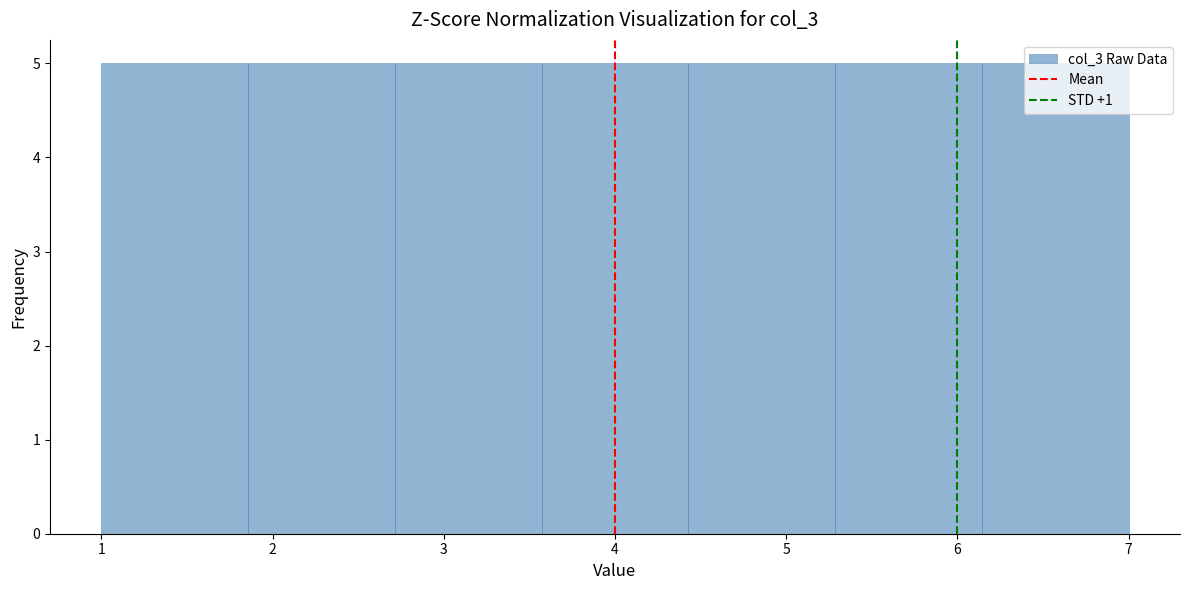

Reading left to right, list every bar in this chart as the range it spans on the x-axis followed by its height. Neither the bar edges nor the heights are printed on the chart, so give them approximately, as read against the axes.

1.0 to 1.9: 5
1.9 to 2.7: 5
2.7 to 3.6: 5
3.6 to 4.4: 5
4.4 to 5.3: 5
5.3 to 6.1: 5
6.1 to 7.0: 5